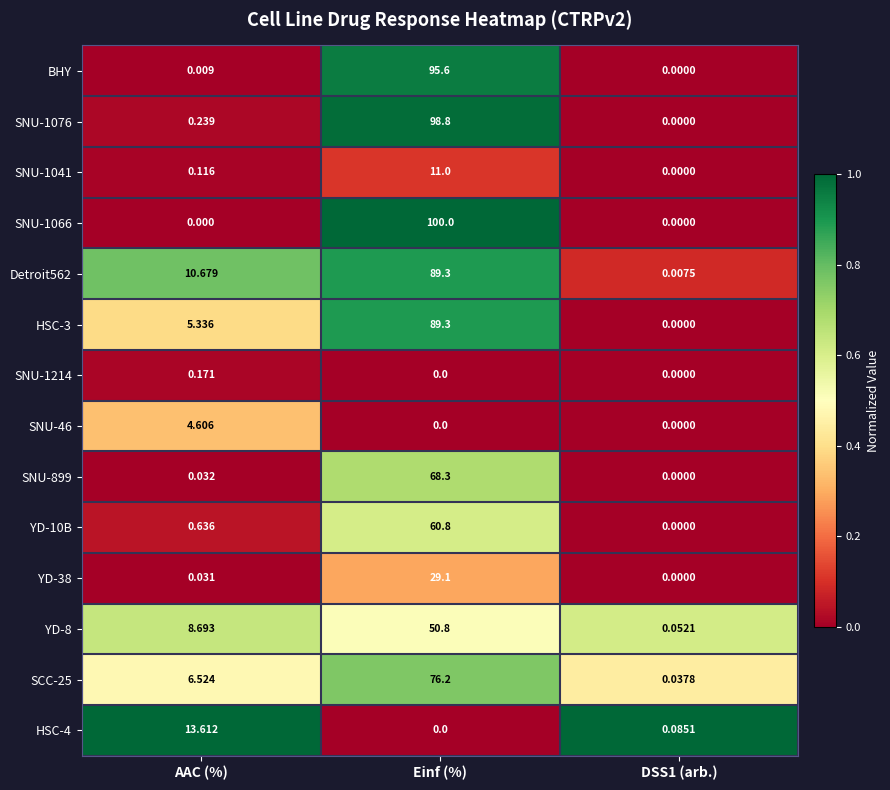

At which category is the sum across all series the highest?

Einf (%)